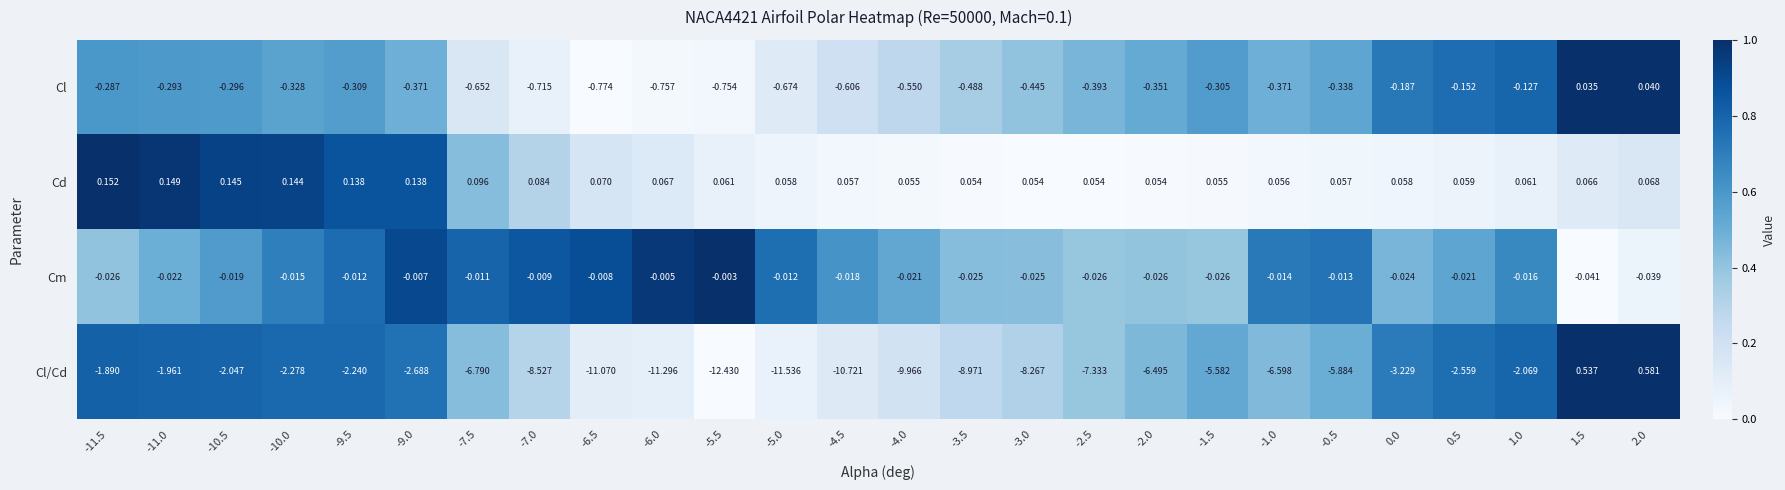

At how many categories does at least one series exceed 0?

26